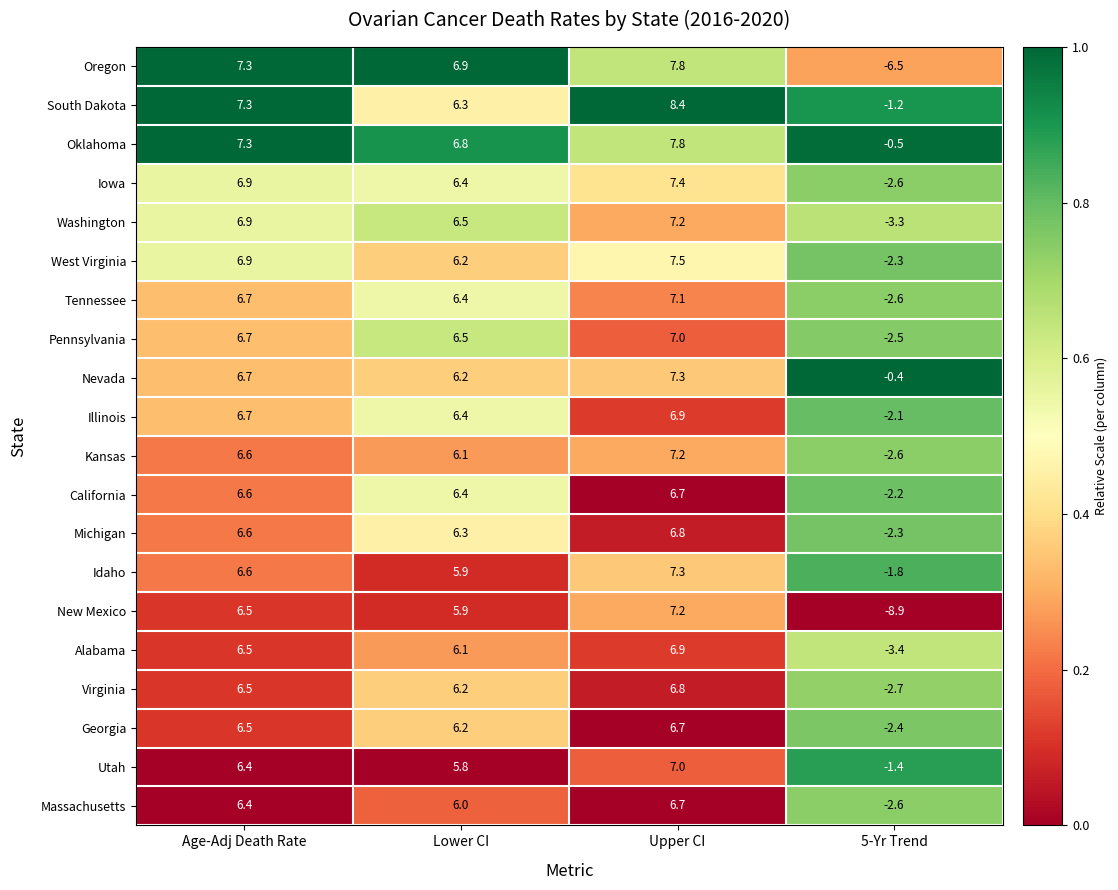

What is the sum of all Idaho values?

18.0